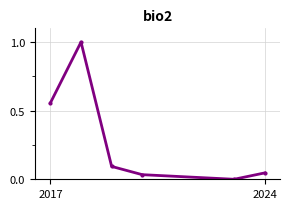

What is the maximum value shown in the chart?

1.0